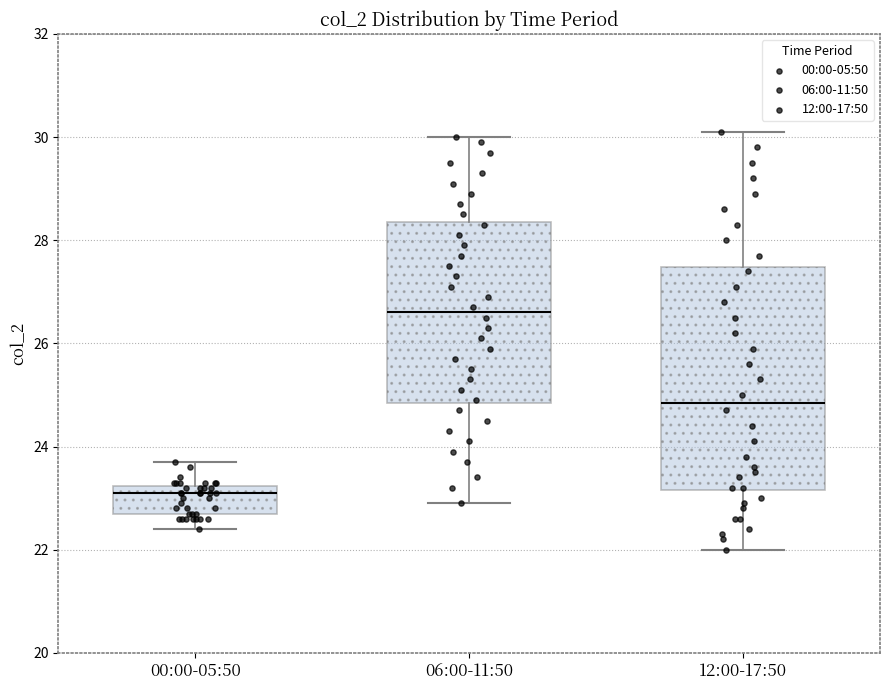

Which box has the lowest median line?

00:00-05:50